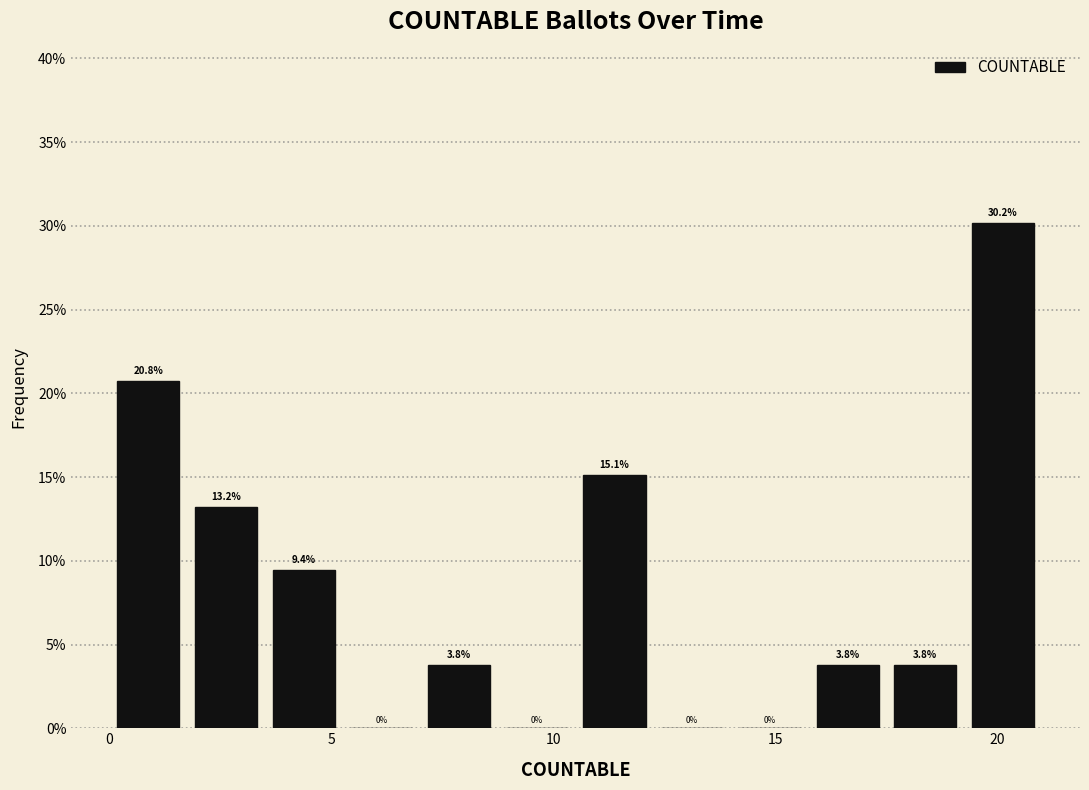

Read against the x-axis, roughly where is the centre of the tallest bar?

20.0